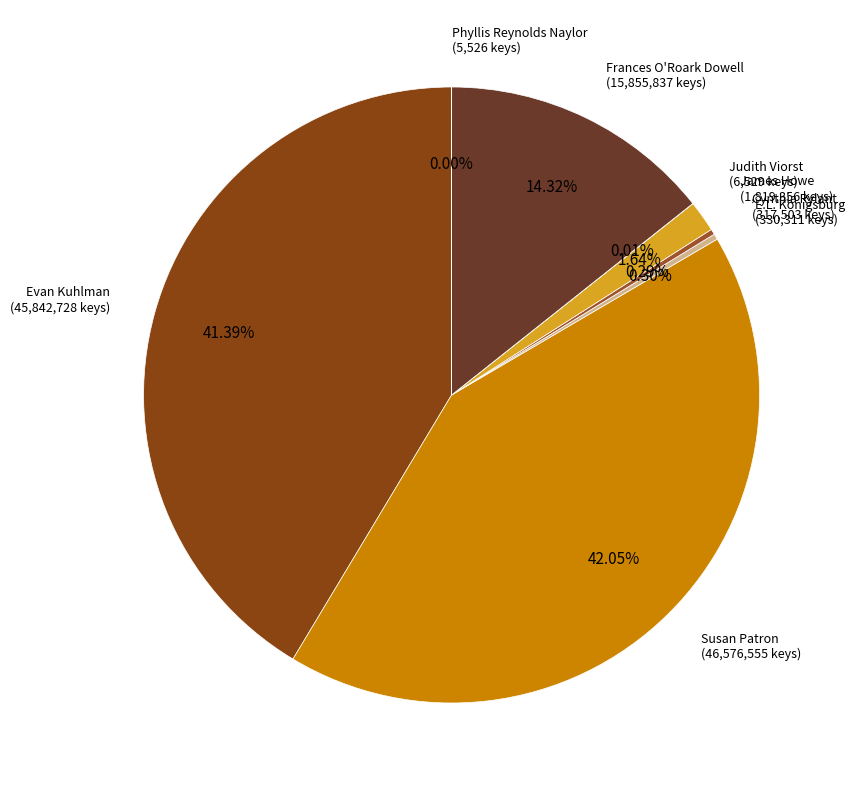

What percentage do Evan Kuhlman and Susan Patron together represent?

83.4%